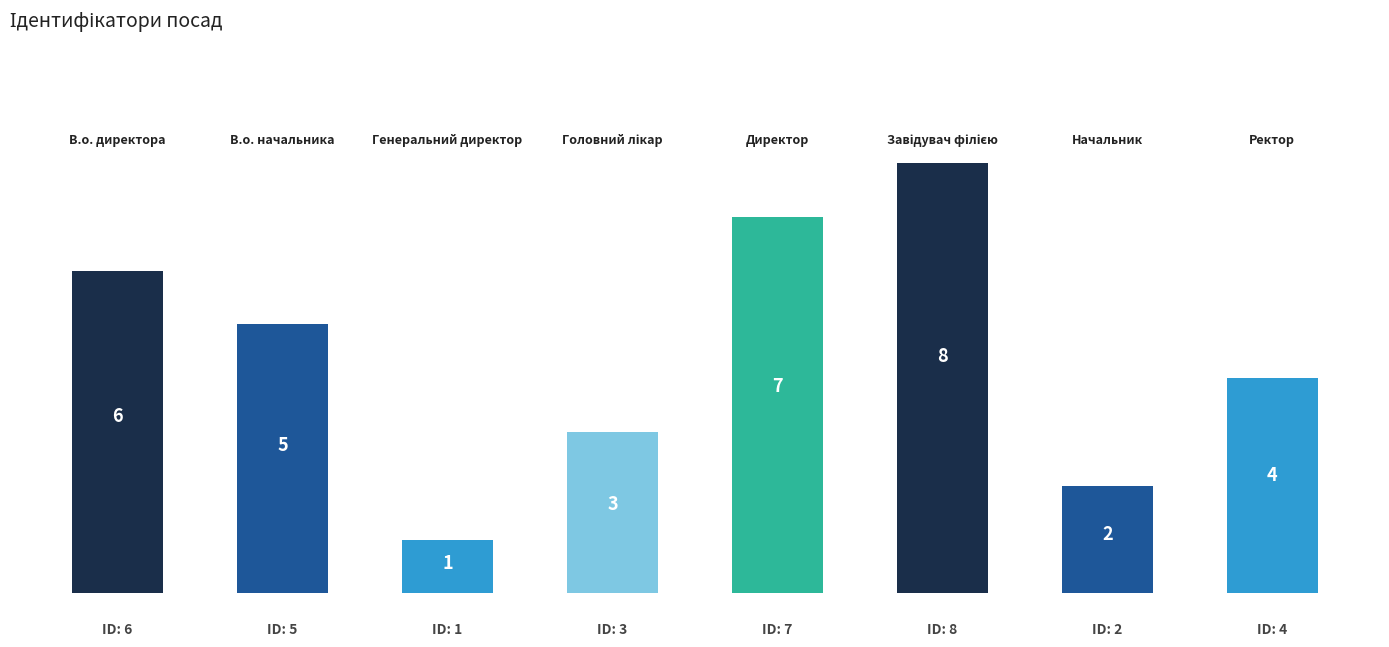

What is the difference between the second highest and minimum values?

6